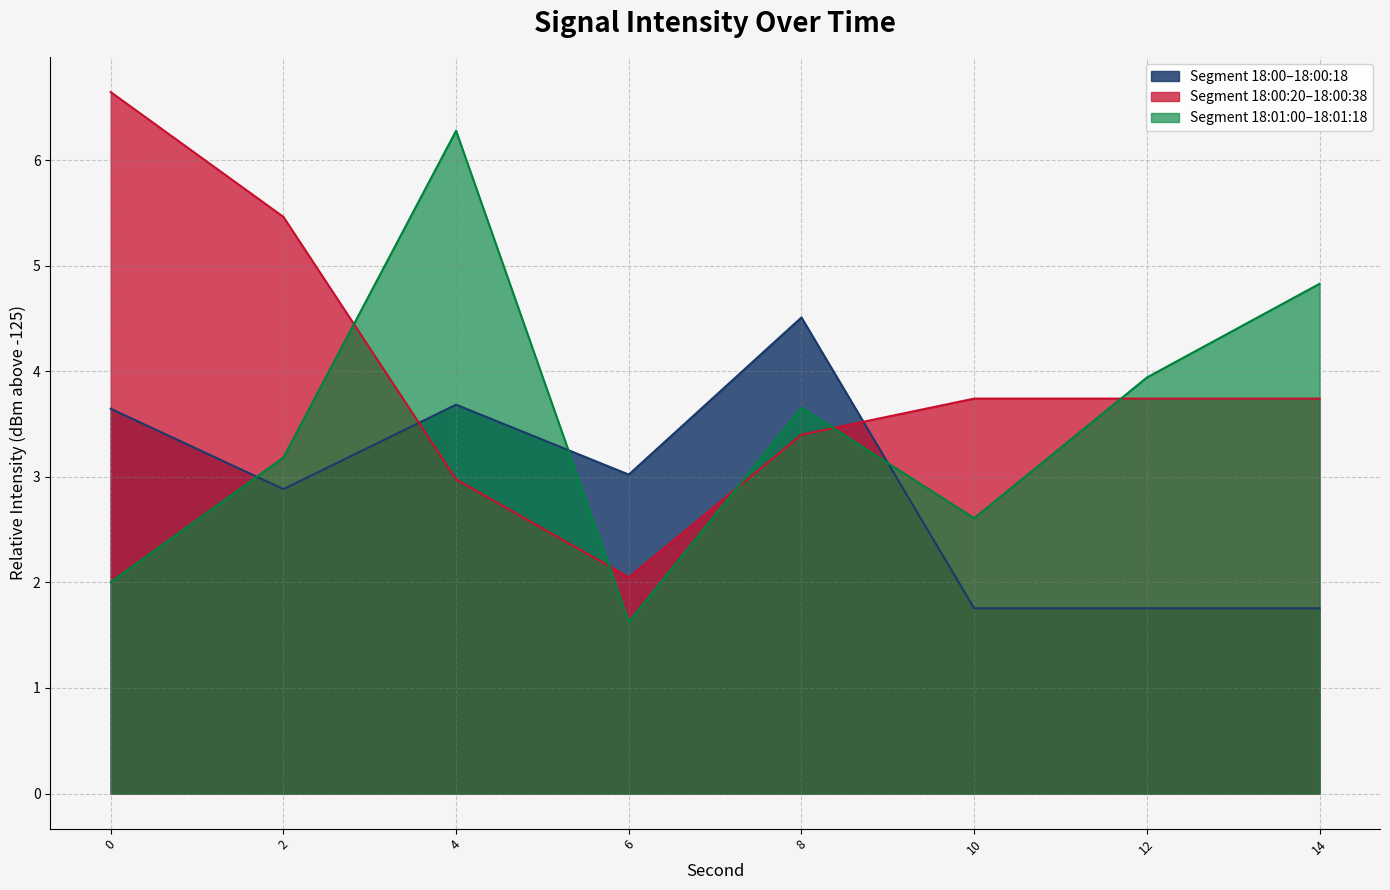

Between 12 and 14, which series saw the biggest shift?

Segment 18:01:00–18:01:18